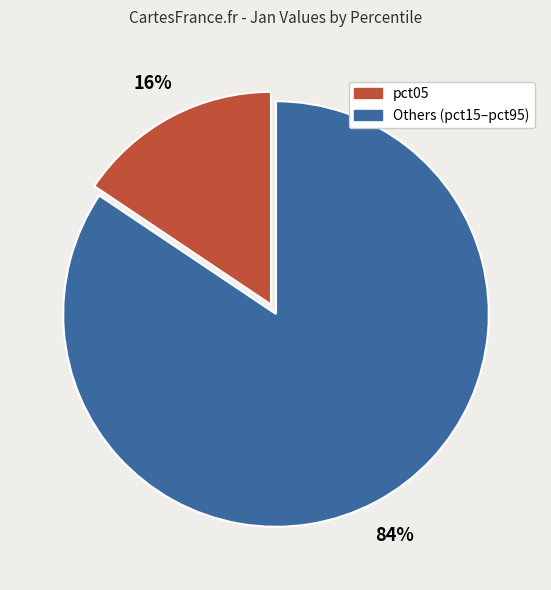

Does any single category account for the majority?

Yes